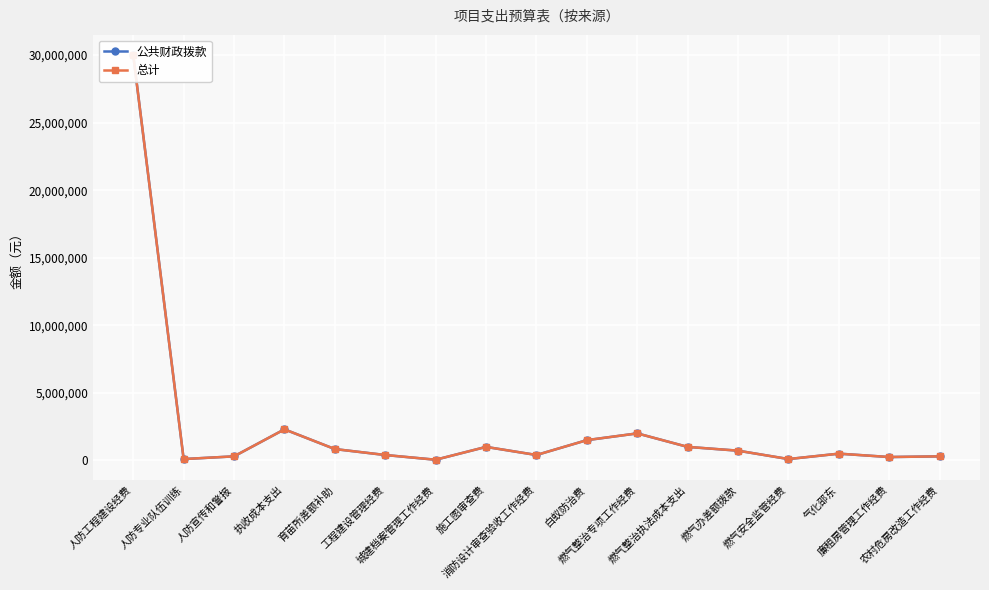

True or false: 总计 and 公共财政拨款 intersect in this chart.

False